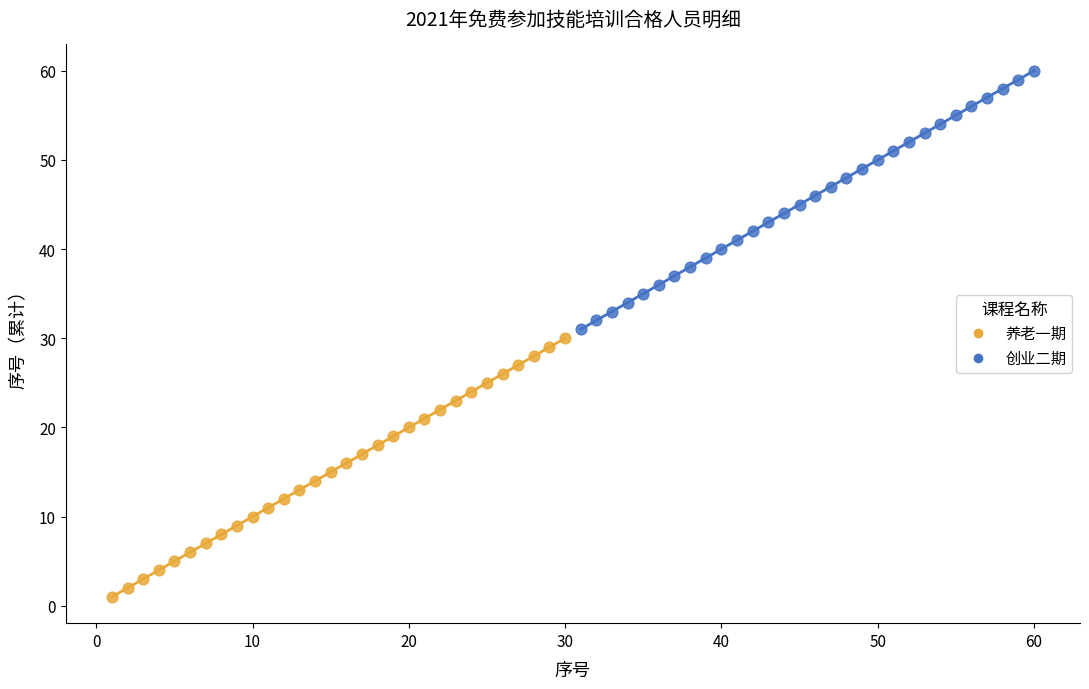

Which series contains the lowest Y value?

养老一期